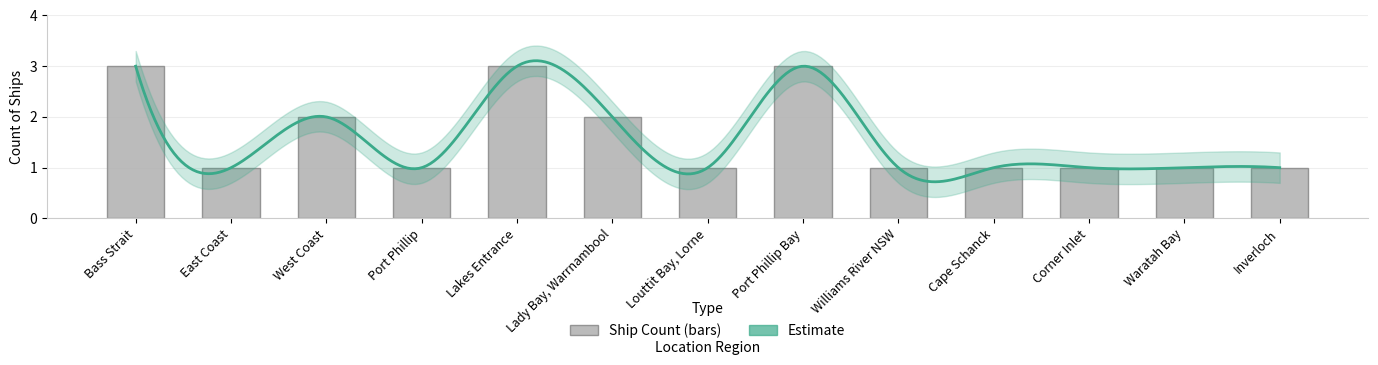

Reading right to left, extract all data points from this chart.

1	1	1	1	1	3	1	2	3	1	2	1	3